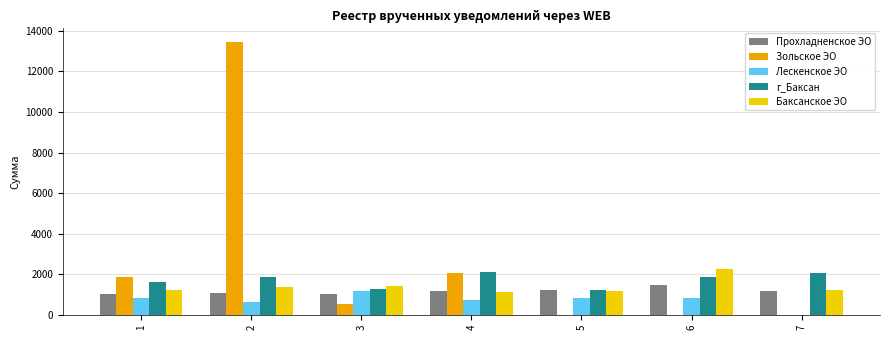

True or false: Зольское ЭО has a value of 0.0 at 7.

True